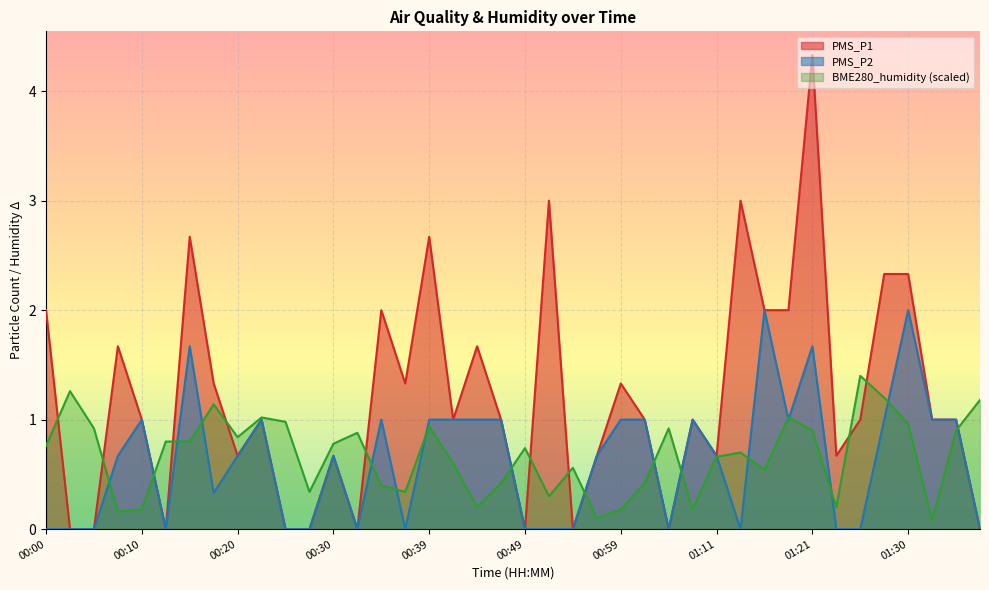

How many positive values does the PMS_P2 series have?

24